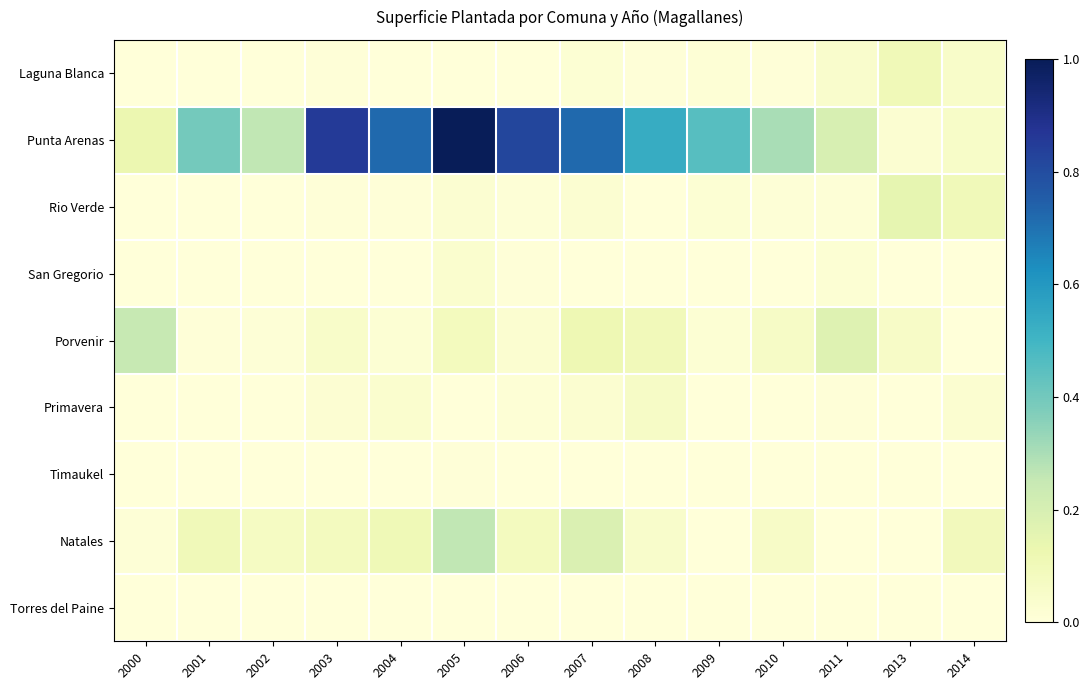

Reading left to right, extract all data points from this chart.

Laguna Blanca: 2000=0.0	2001=0.0	2002=0.0	2003=0.0	2004=0.0	2005=0.0	2006=0.0	2007=0.0	2008=0.0	2009=0.0	2010=0.0	2011=0.0	2013=0.1	2014=0.0
Punta Arenas: 2000=0.1	2001=0.4	2002=0.3	2003=0.9	2004=0.7	2005=1.0	2006=0.8	2007=0.7	2008=0.5	2009=0.5	2010=0.3	2011=0.2	2013=0.0	2014=0.1
Rio Verde: 2000=0.0	2001=0.0	2002=0.0	2003=0.0	2004=0.0	2005=0.0	2006=0.0	2007=0.0	2008=0.0	2009=0.0	2010=0.0	2011=0.0	2013=0.1	2014=0.1
San Gregorio: 2000=0.0	2001=0.0	2002=0.0	2003=0.0	2004=0.0	2005=0.0	2006=0.0	2007=0.0	2008=0.0	2009=0.0	2010=0.0	2011=0.0	2013=0.0	2014=0.0
Porvenir: 2000=0.2	2001=0.0	2002=0.0	2003=0.0	2004=0.0	2005=0.1	2006=0.0	2007=0.1	2008=0.1	2009=0.0	2010=0.1	2011=0.2	2013=0.1	2014=0.0
Primavera: 2000=0.0	2001=0.0	2002=0.0	2003=0.0	2004=0.0	2005=0.0	2006=0.0	2007=0.0	2008=0.1	2009=0.0	2010=0.0	2011=0.0	2013=0.0	2014=0.0
Timaukel: 2000=0.0	2001=0.0	2002=0.0	2003=0.0	2004=0.0	2005=0.0	2006=0.0	2007=0.0	2008=0.0	2009=0.0	2010=0.0	2011=0.0	2013=0.0	2014=0.0
Natales: 2000=0.0	2001=0.1	2002=0.1	2003=0.1	2004=0.1	2005=0.3	2006=0.1	2007=0.2	2008=0.0	2009=0.0	2010=0.1	2011=0.0	2013=0.0	2014=0.1
Torres del Paine: 2000=0.0	2001=0.0	2002=0.0	2003=0.0	2004=0.0	2005=0.0	2006=0.0	2007=0.0	2008=0.0	2009=0.0	2010=0.0	2011=0.0	2013=0.0	2014=0.0